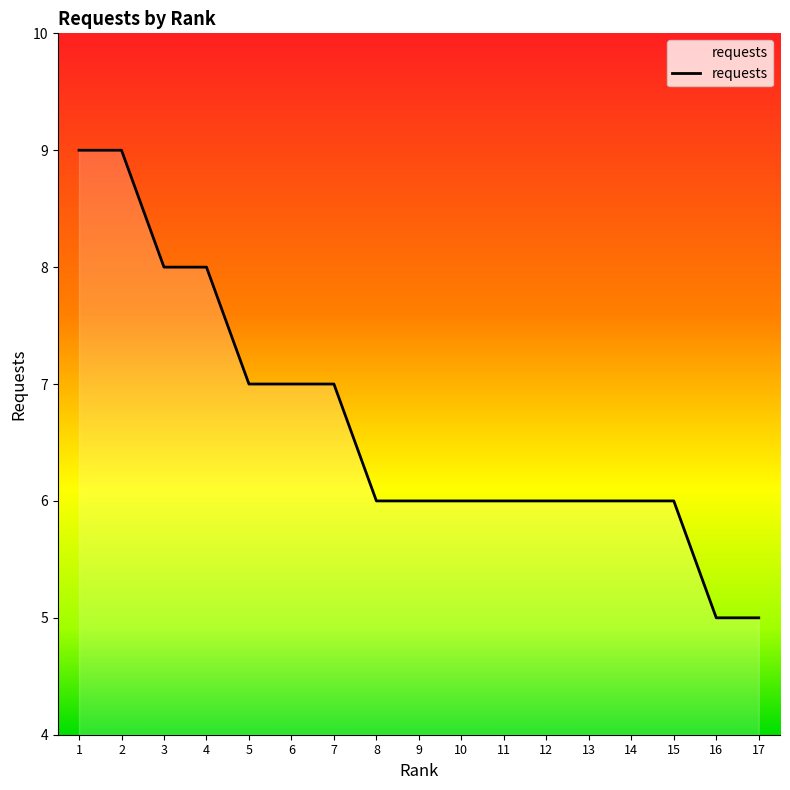

What is the minimum value shown in the chart?

5